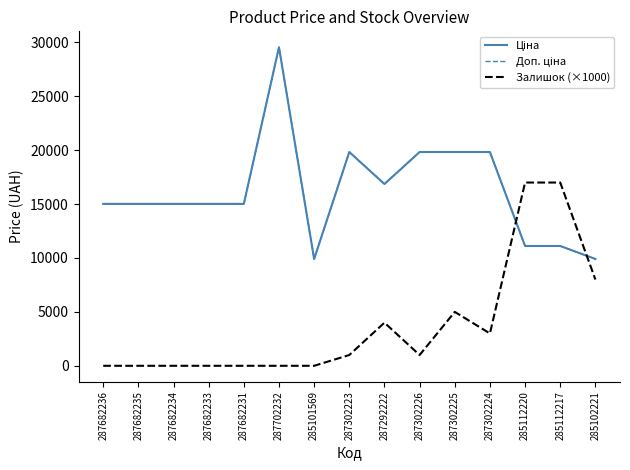

Does the chart display data point markers on the line(s)?

No